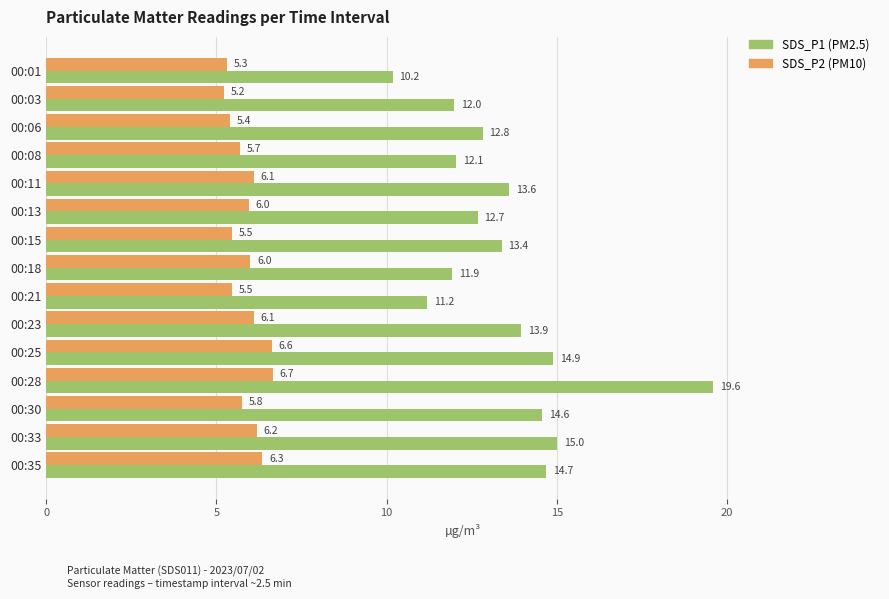

What is the spread (max minus min) of values at 00:08?

6.4